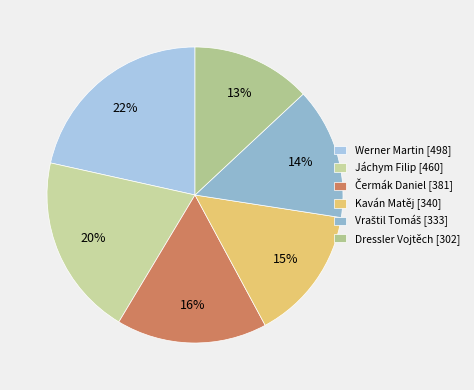

What is the smallest slice in the pie chart?

Dressler Vojtěch